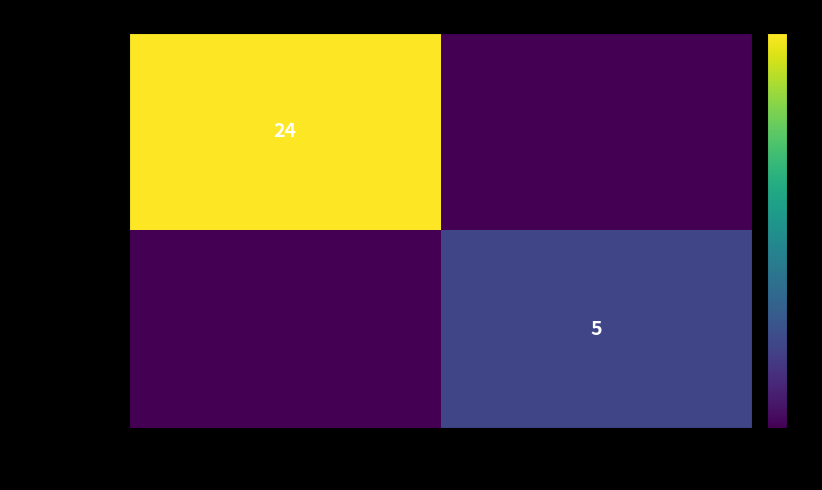

How many distinct data groups are displayed?

2